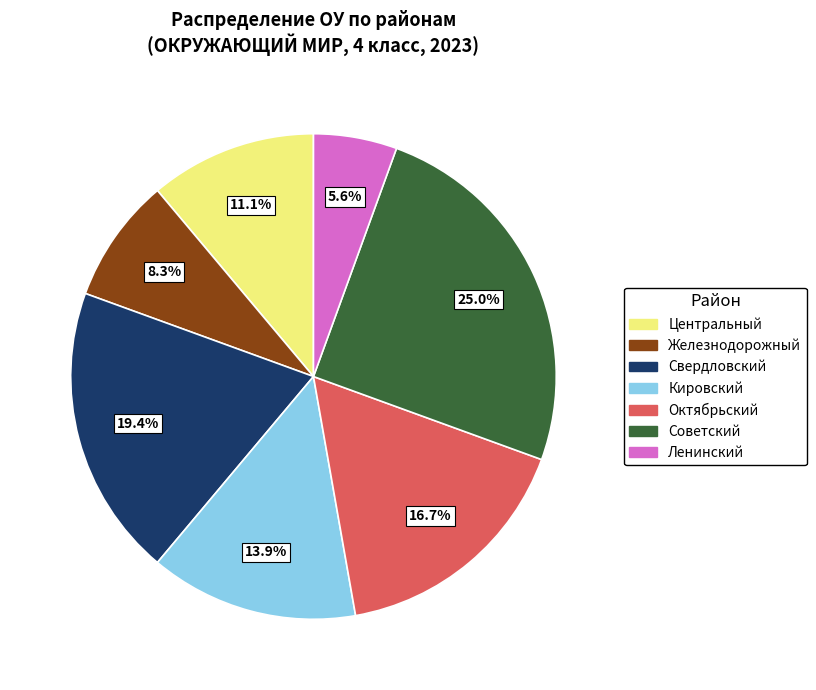

To the nearest percent, what is the difference between the Октябрьский and Ленинский slice percentages?

11%